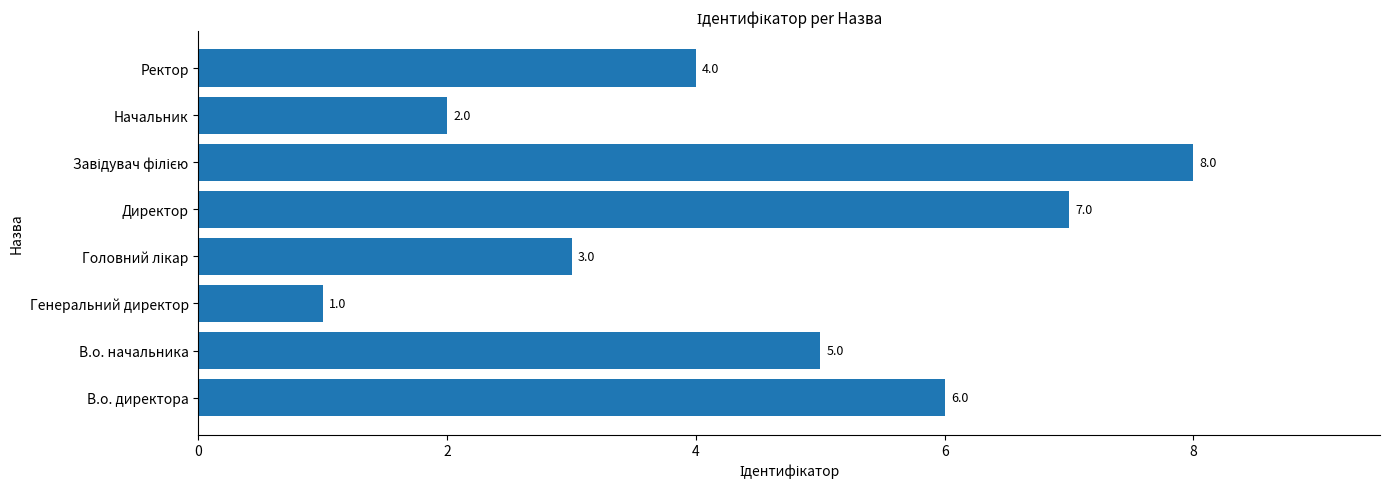

Approximately how many times larger is the value at В.о. начальника compared to Начальник?

2.5